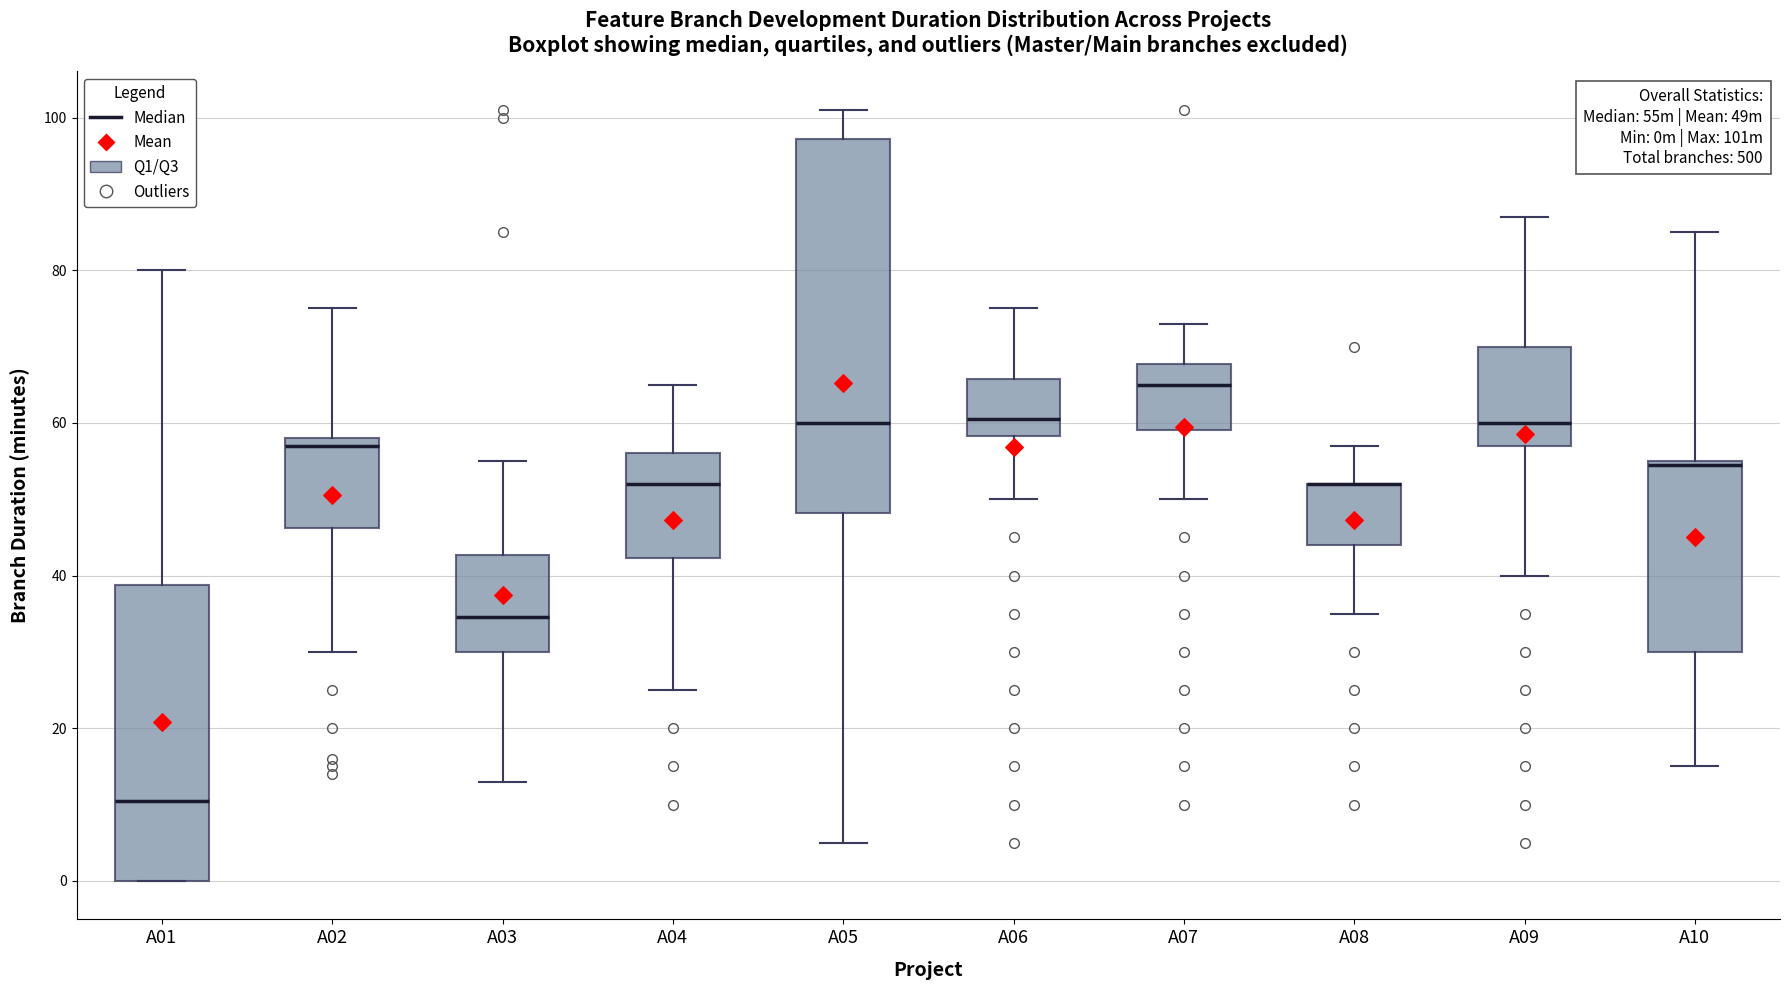

Which box is the tallest, from its lower edge to its upper edge?

A05